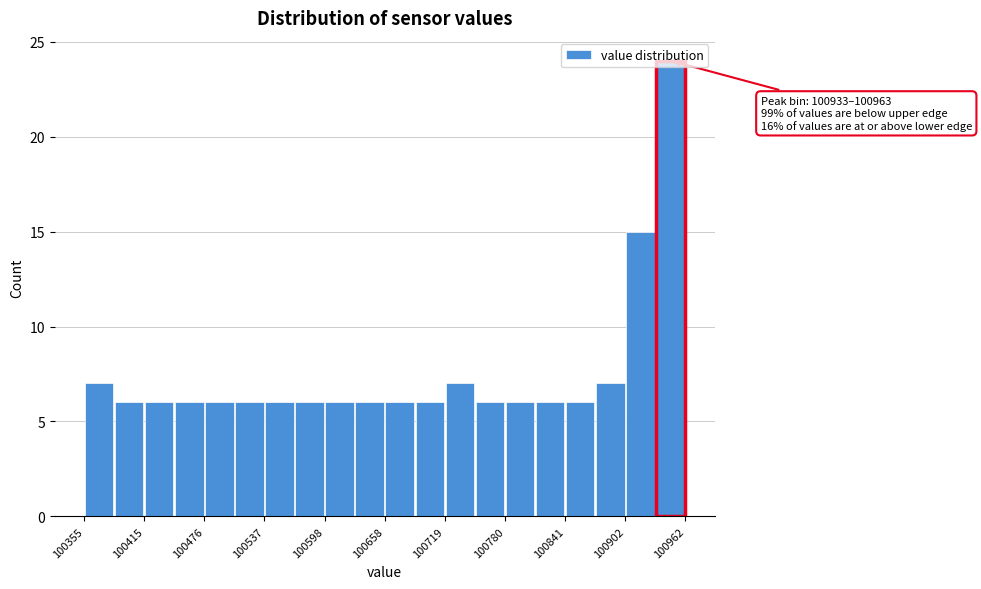

Read against the x-axis, roughly where is the centre of the tallest bar?

100950